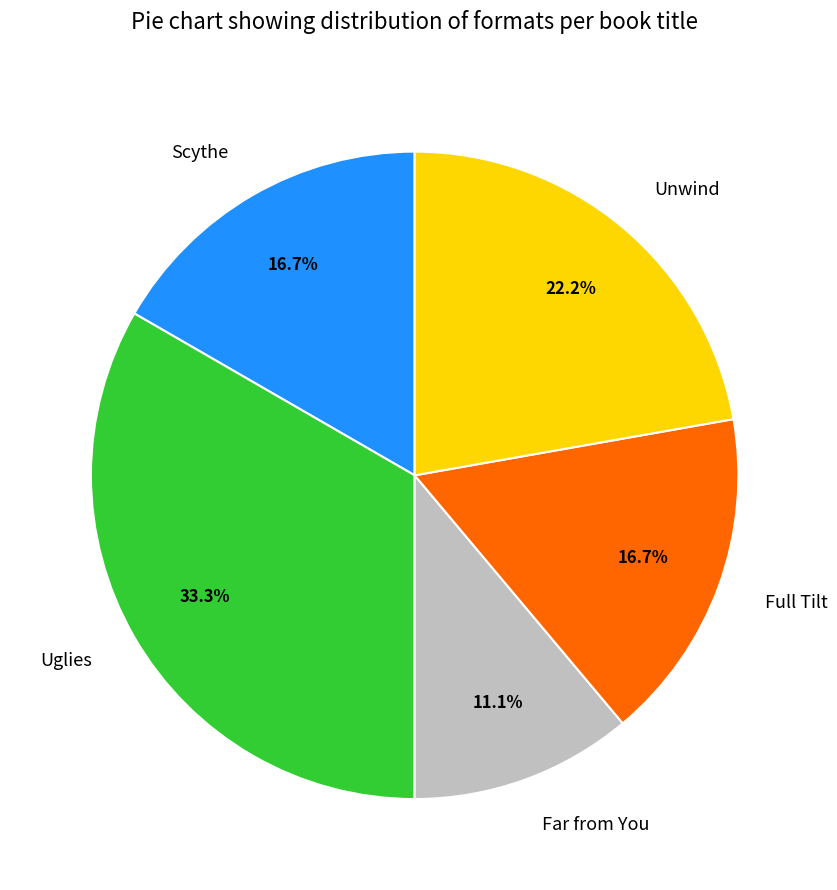

What percentage is the Full Tilt slice, to the nearest percent?

17%